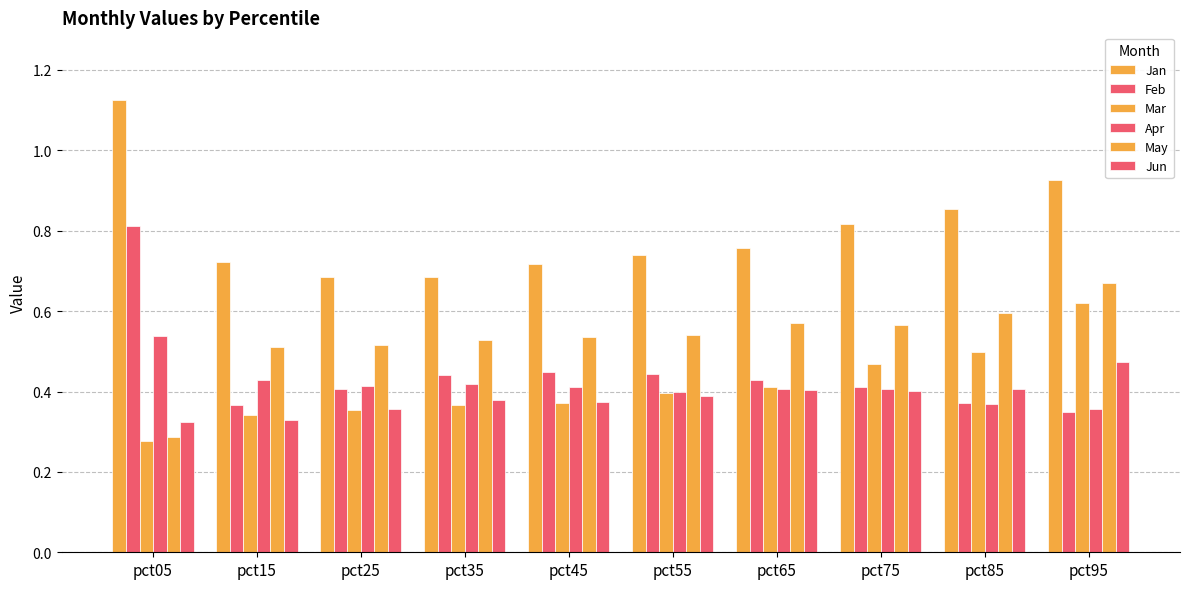

At which label is Jun closest to 0?

pct05